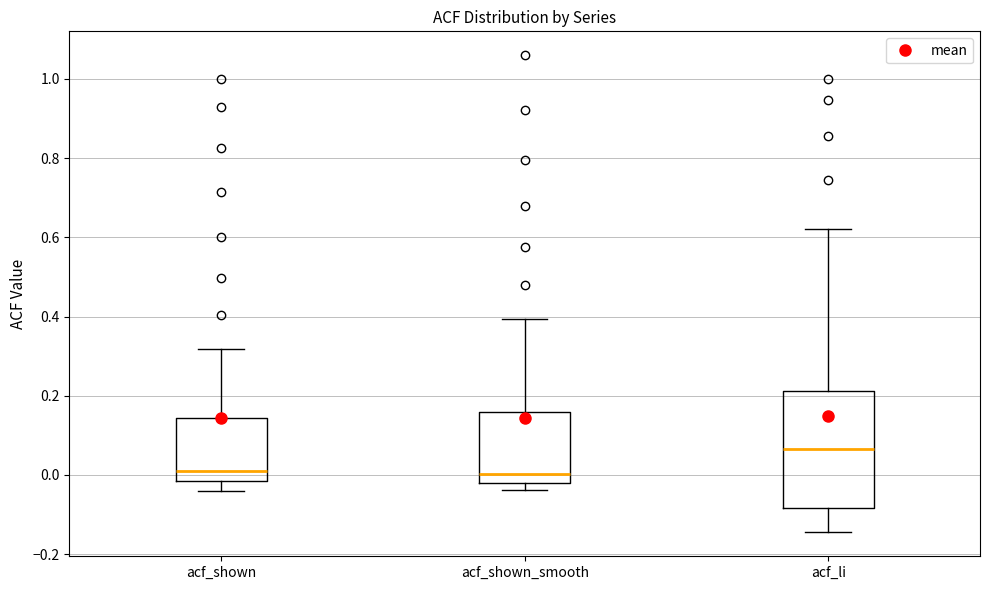

Reading left to right, read every box against the y-axis: the position of its median line, the range the box covers, and the ends of its whiskers. The values are not printed on the chart, so give them approximately, as read against the axis.

acf_shown: median 0.02, box -0.02 to 0.14, whiskers -0.04 to 0.32
acf_shown_smooth: median 0.00, box -0.02 to 0.16, whiskers -0.04 to 0.40
acf_li: median 0.06, box -0.08 to 0.22, whiskers -0.14 to 0.62